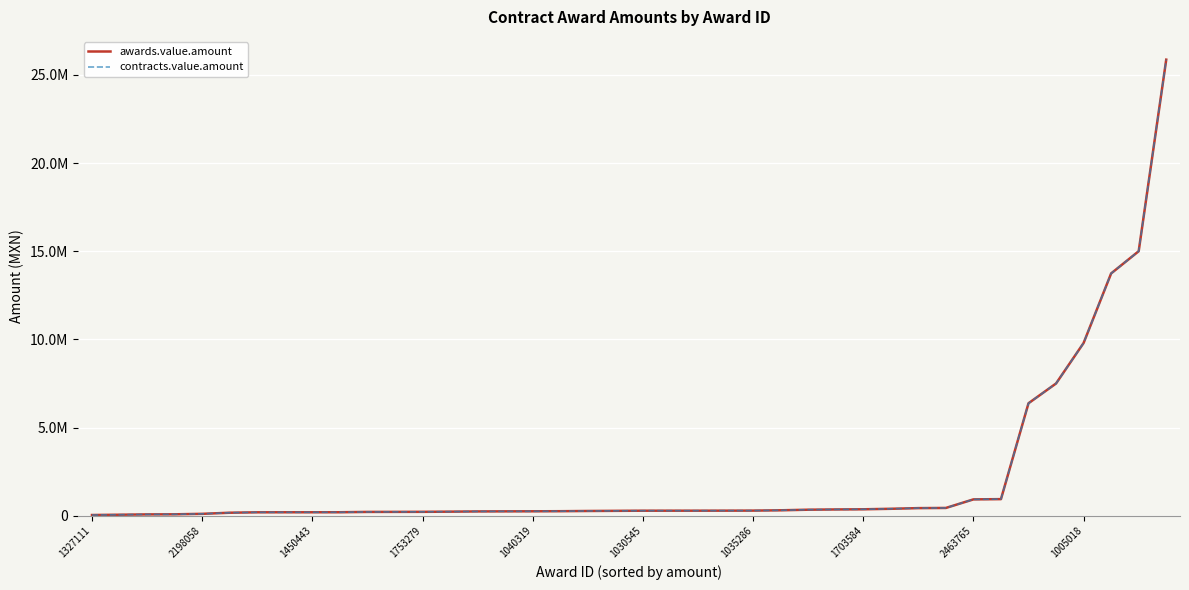

Is this an area chart (filled region under the line)?

No